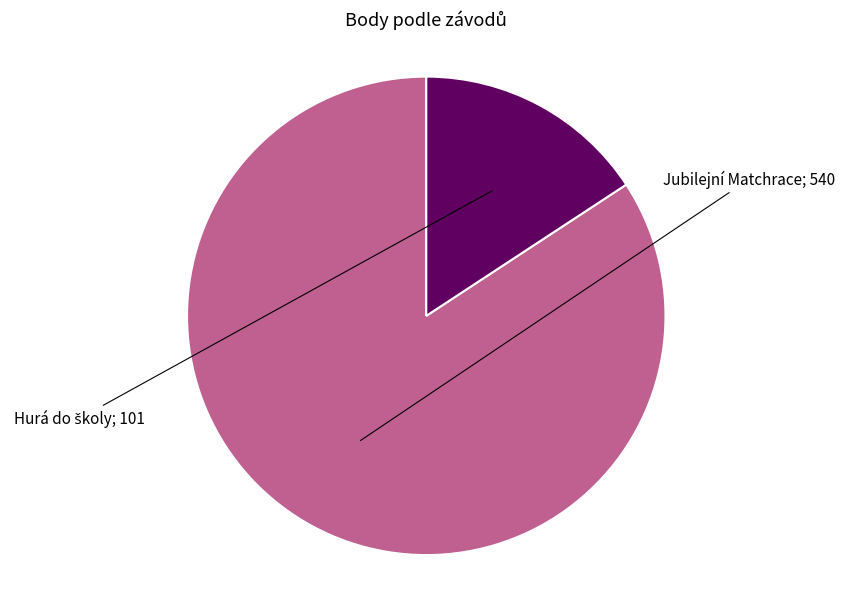

Is there any slice that represents more than half of the pie?

Yes